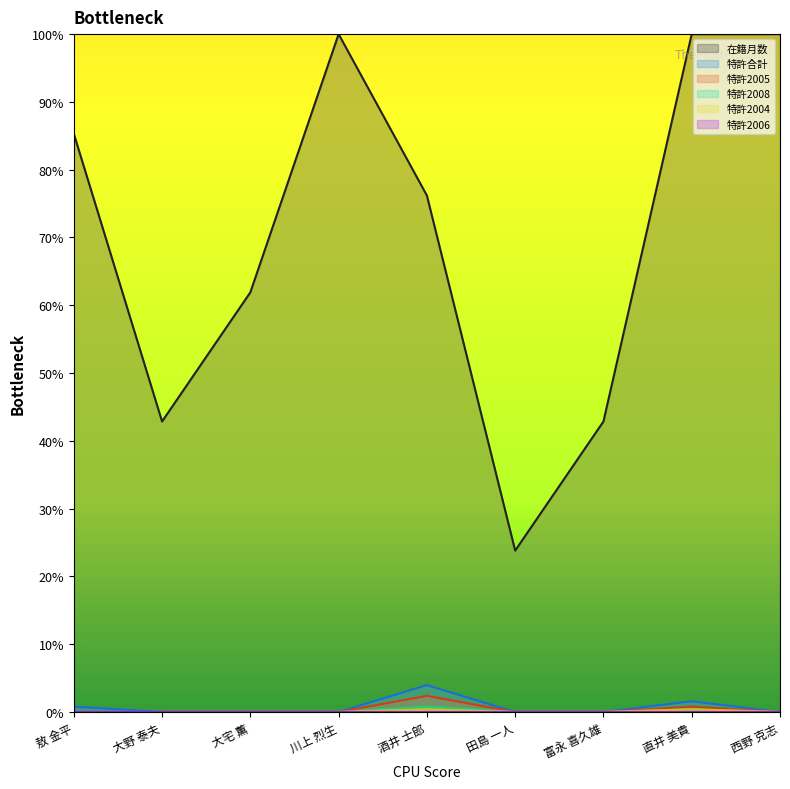

Between 大宅 薫 and 田島 一人, which is larger?

大宅 薫